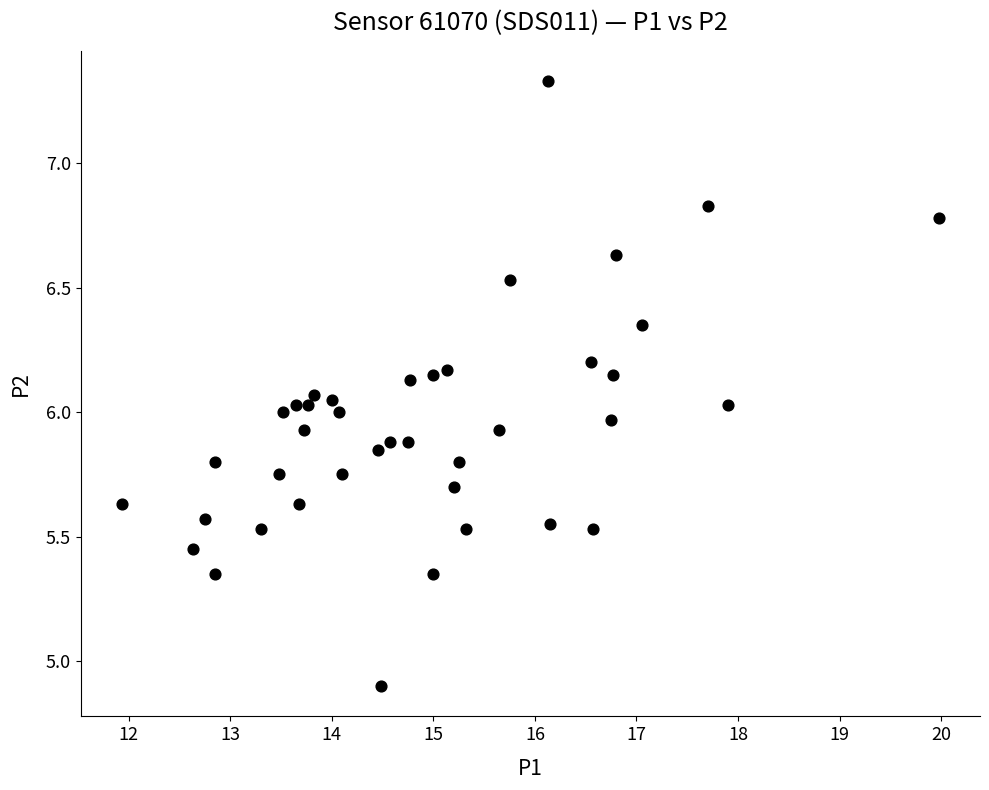

What is the range of X values (max minus min)?

8.1